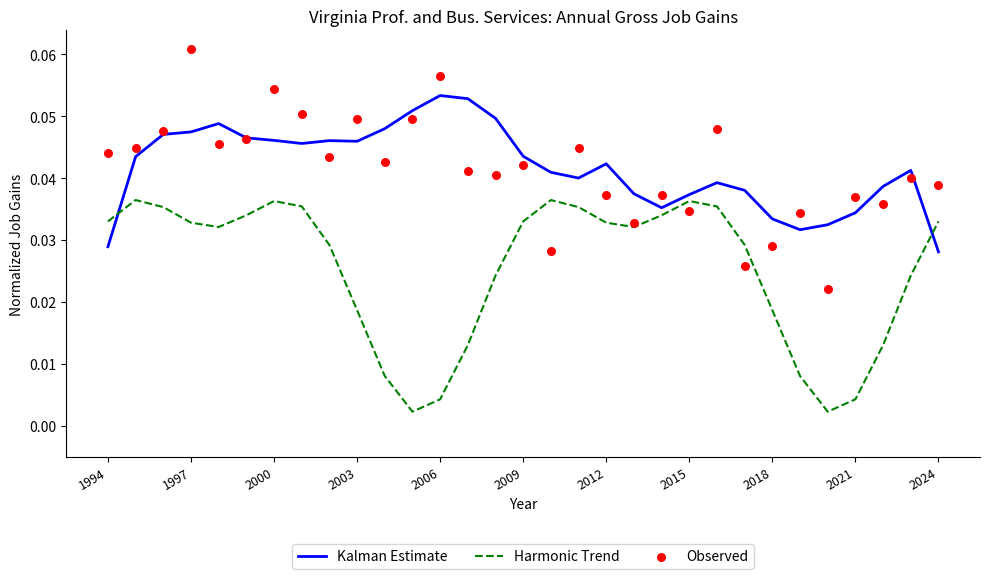

Which series reaches the minimum Y coordinate?

Harmonic Trend